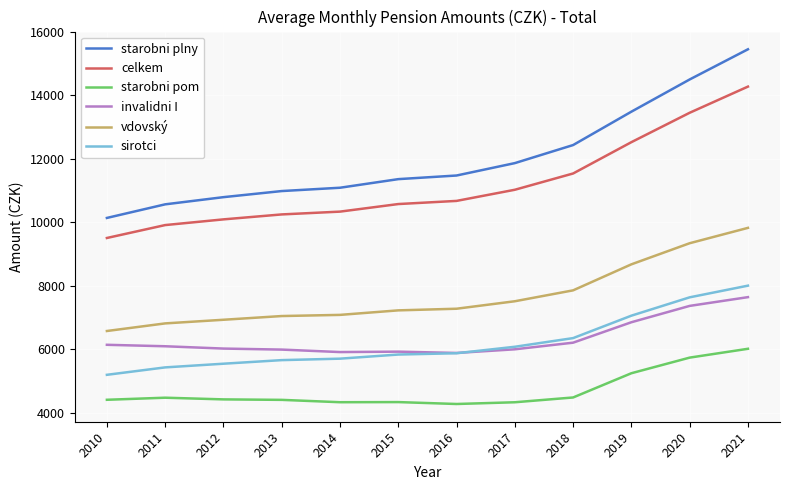

Is it true that vdovský equals 5910.1 at 2020?

False